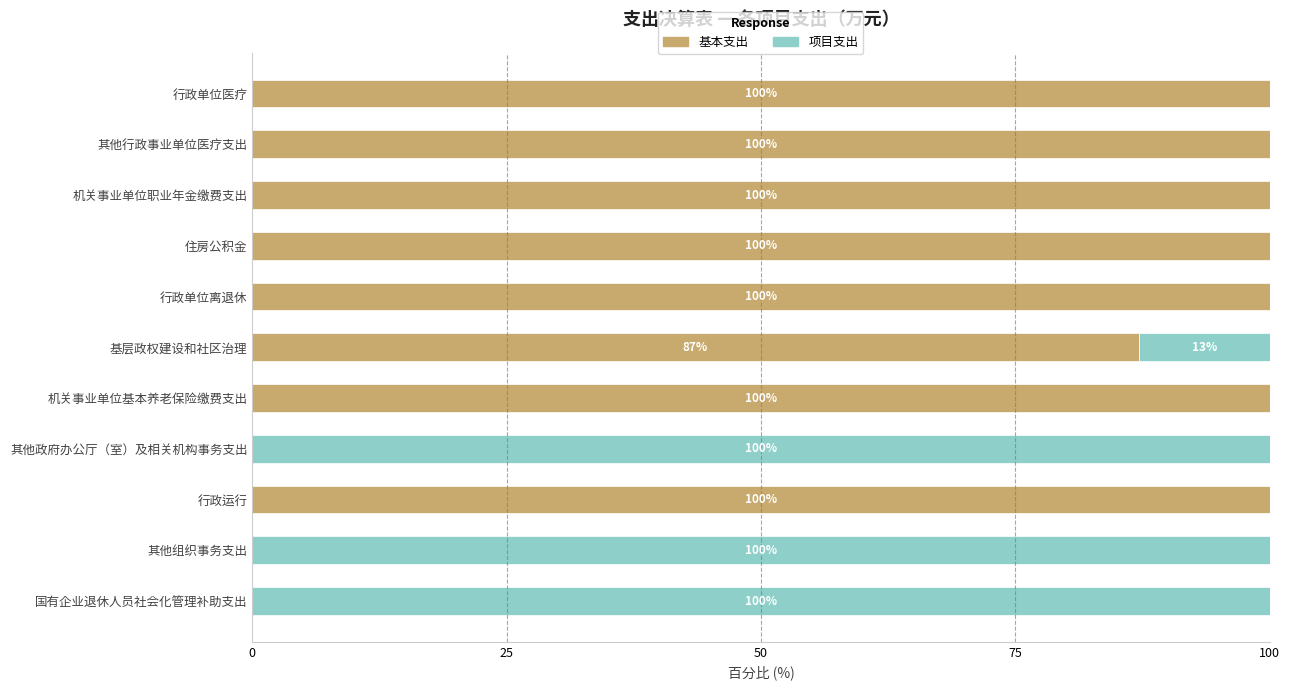

Where is 基本支出 nearest to the value 50?

基层政权建设和社区治理